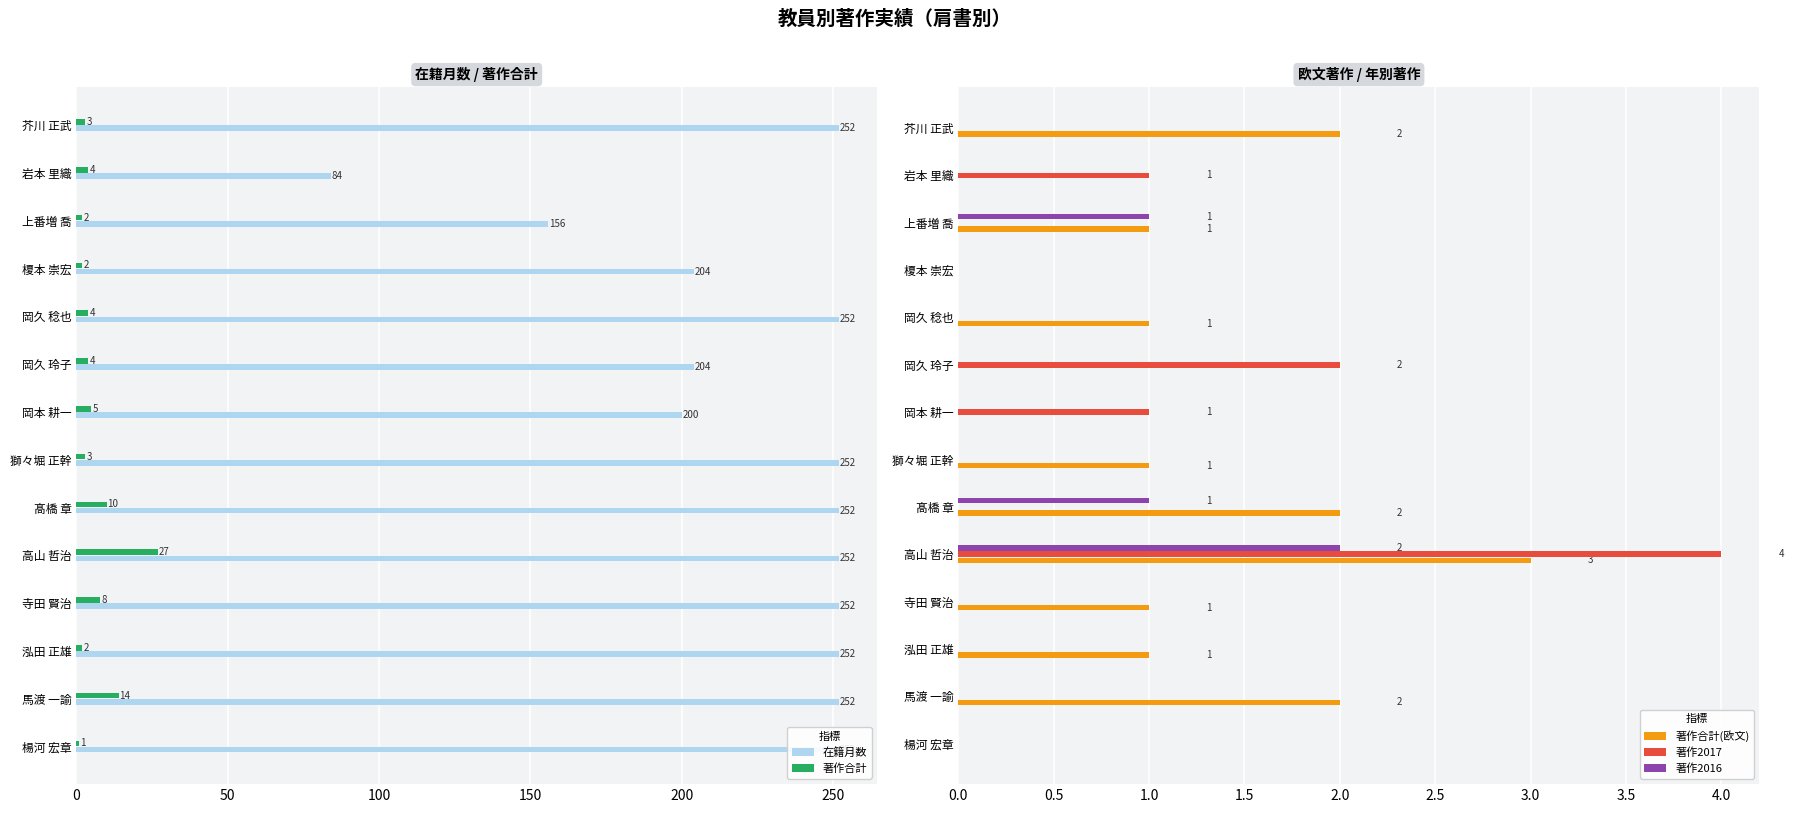

Reading left to right, list all the values displayed in this chart.

在籍月数: 252	84	156	204	252	204	200	252	252	252	252	252	252	252
著作合計: 3	4	2	2	4	4	5	3	10	27	8	2	14	1
著作合計(欧文): 2	0	1	0	1	0	0	1	2	3	1	1	2	0
著作2017: 0	1	0	0	0	2	1	0	0	4	0	0	0	0
著作2016: 0	0	1	0	0	0	0	0	1	2	0	0	0	0